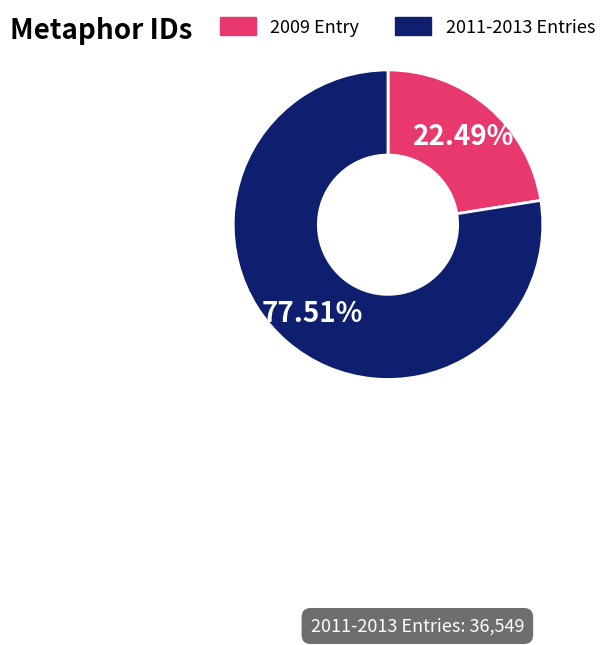

Does any single category account for the majority?

Yes